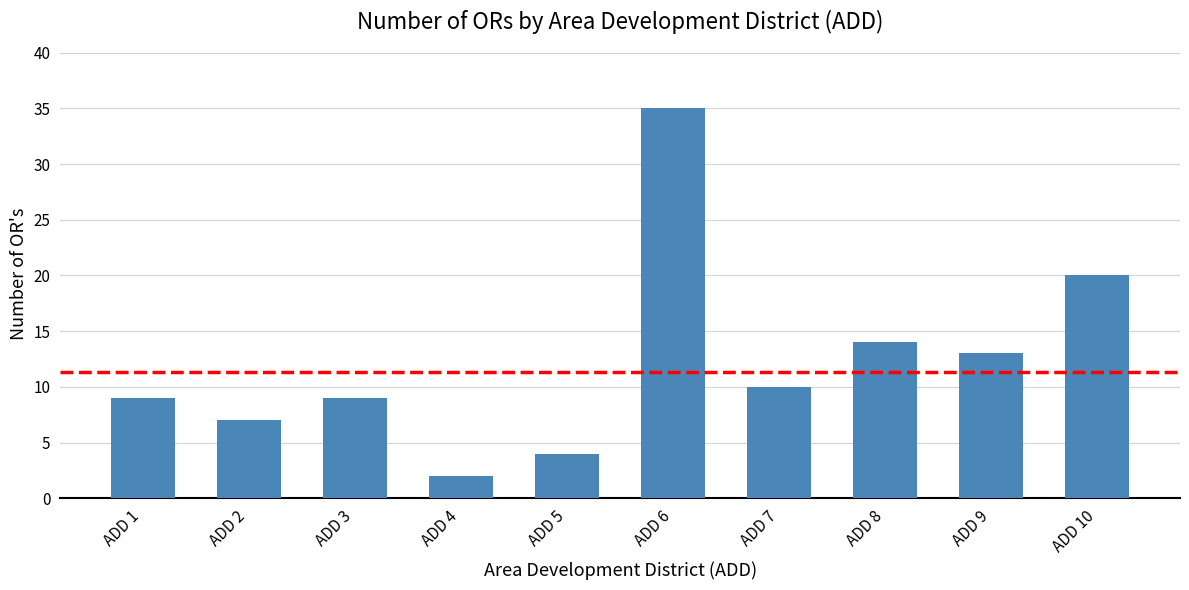

Reading left to right, what are all the values shown in this chart?

9	7	9	2	4	35	10	14	13	20